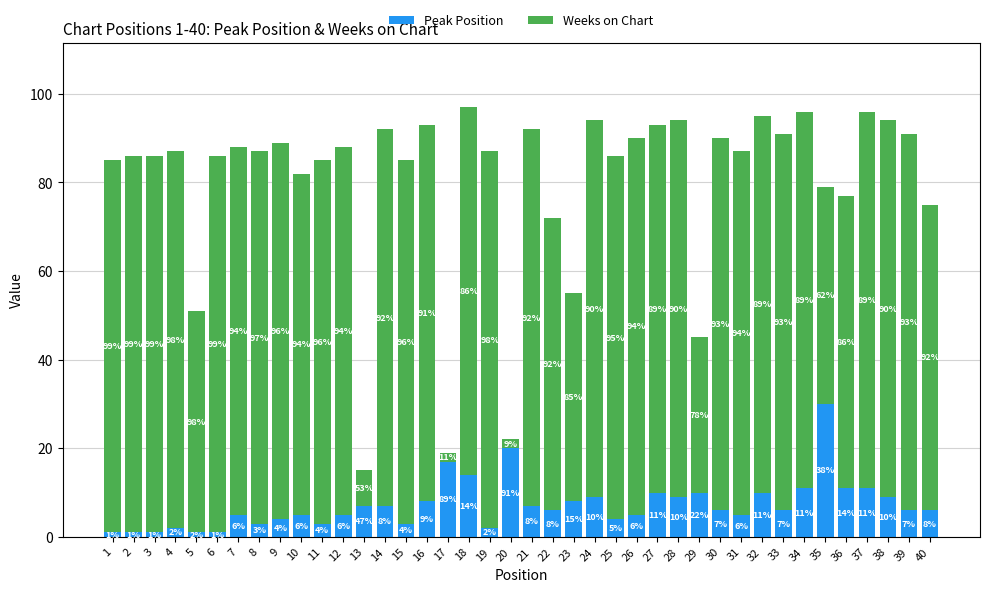

What is the difference between the maximum and minimum values in the Weeks on Chart series?

83